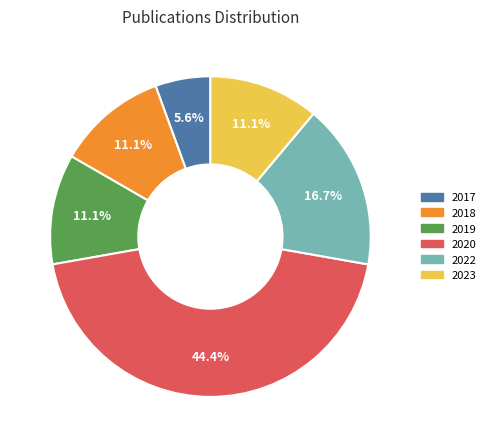

To the nearest percent, what portion does 2019 represent?

11%